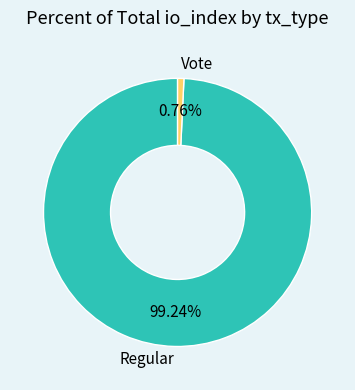

What is the largest slice in the pie chart?

Regular